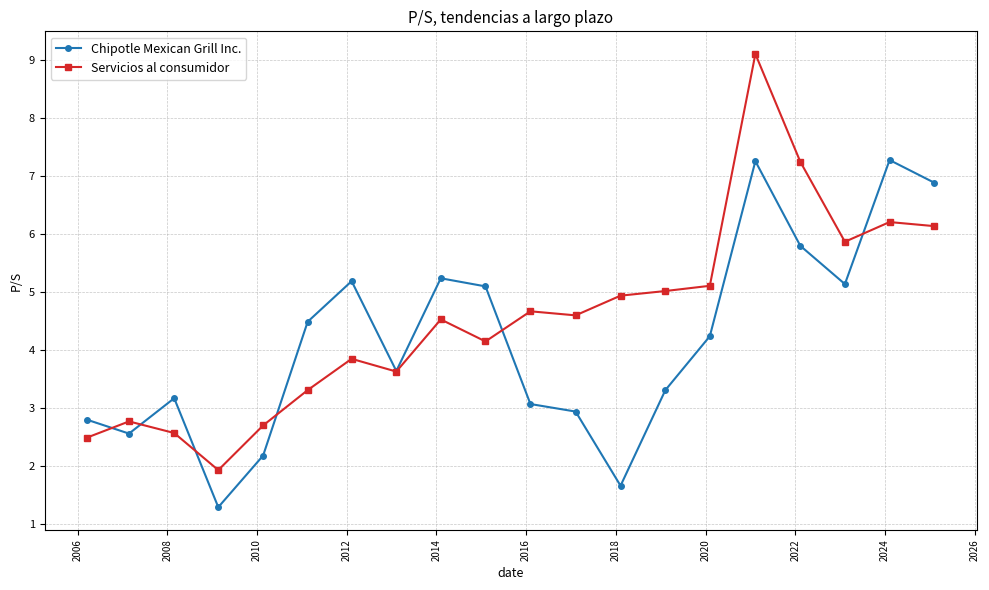

List the series in order of their peak value, lowest first.

Chipotle Mexican Grill Inc., Servicios al consumidor